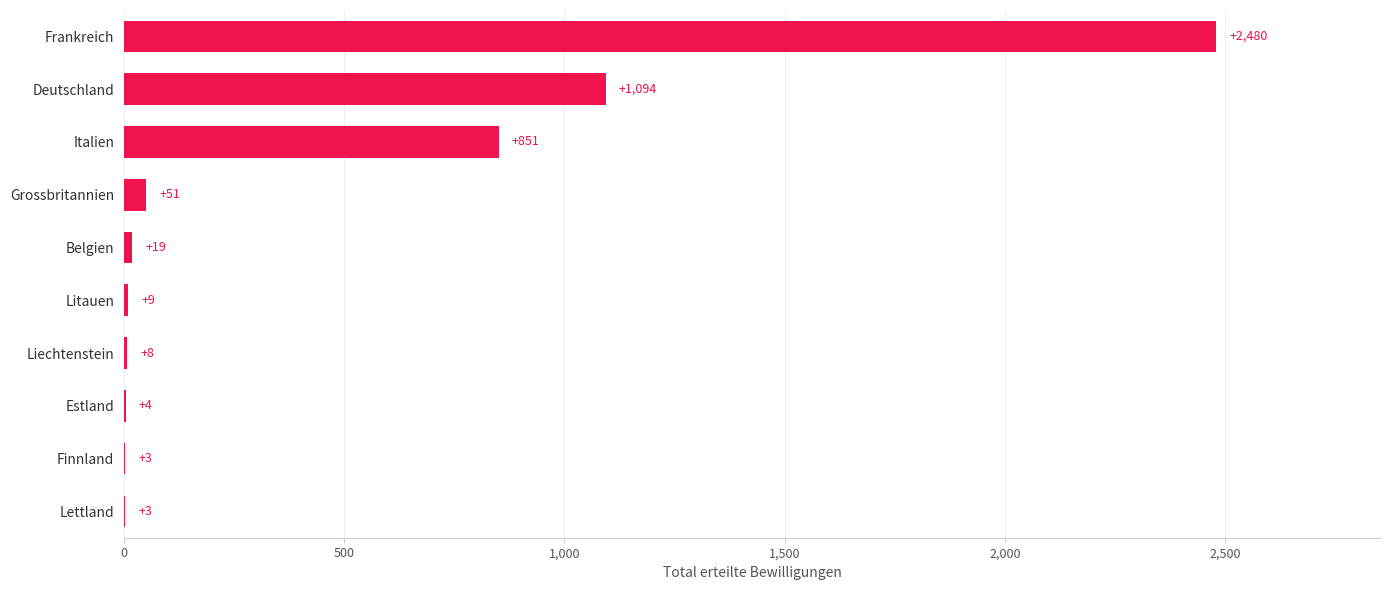

What is the change in value from Lettland to Estland?

+1